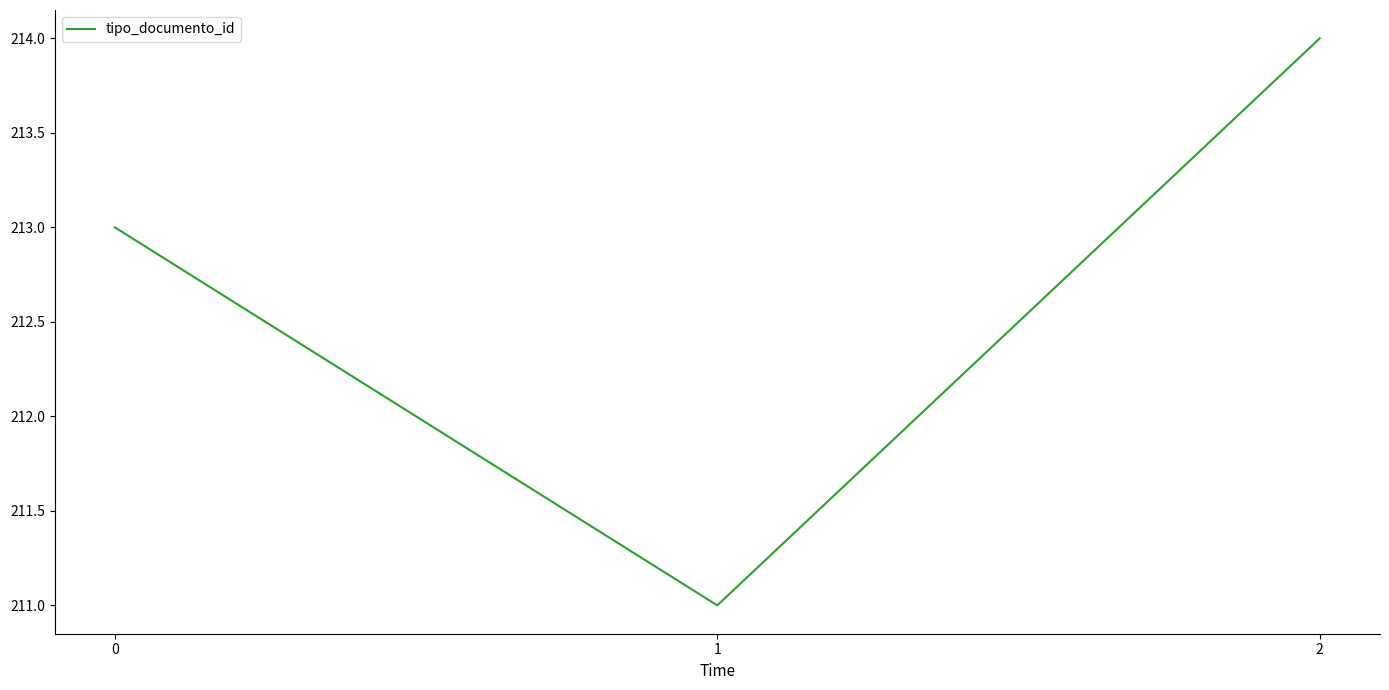

What is the smallest value displayed?

211